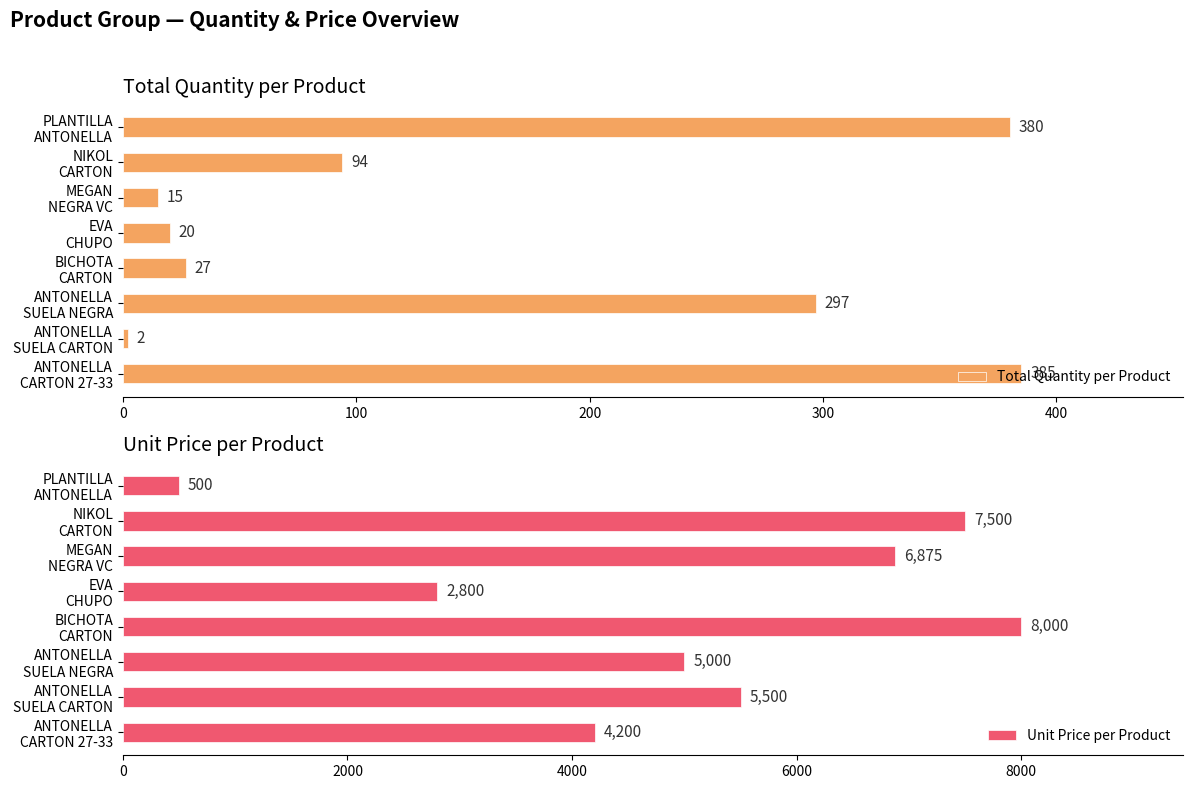

What is the sum of all Unit Price per Product values?

40375